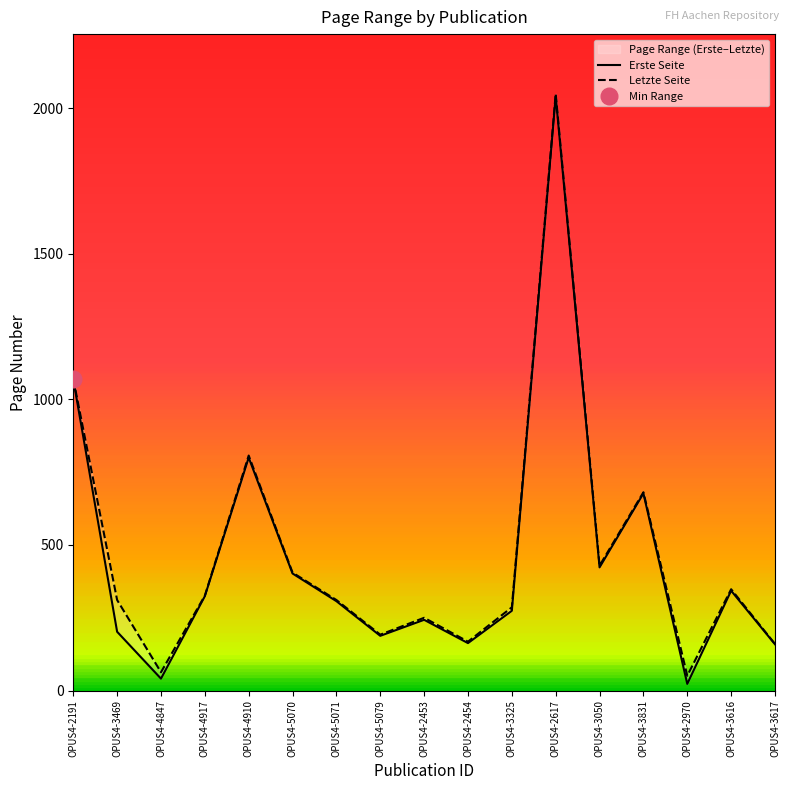

What is the sum of all Letzte Seite values?

7907